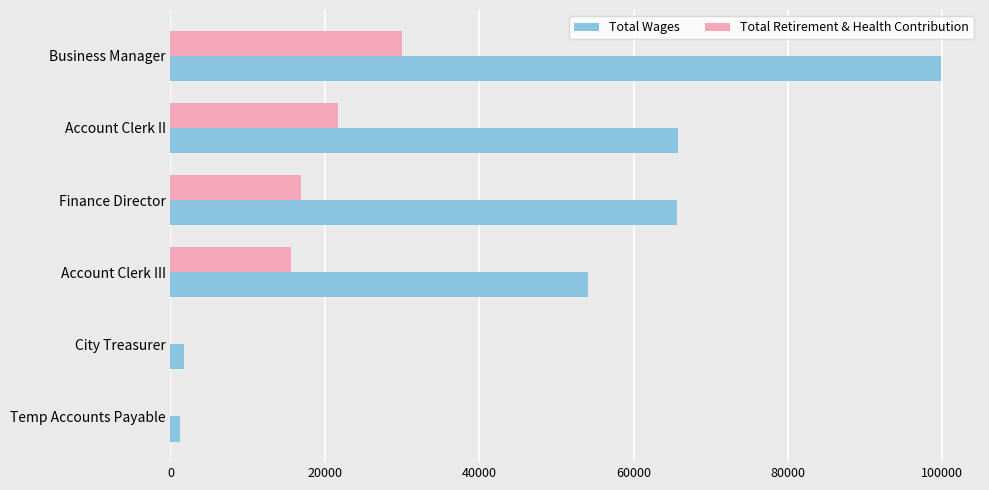

What is the sum of all Total Retirement & Health Contribution values?

84250